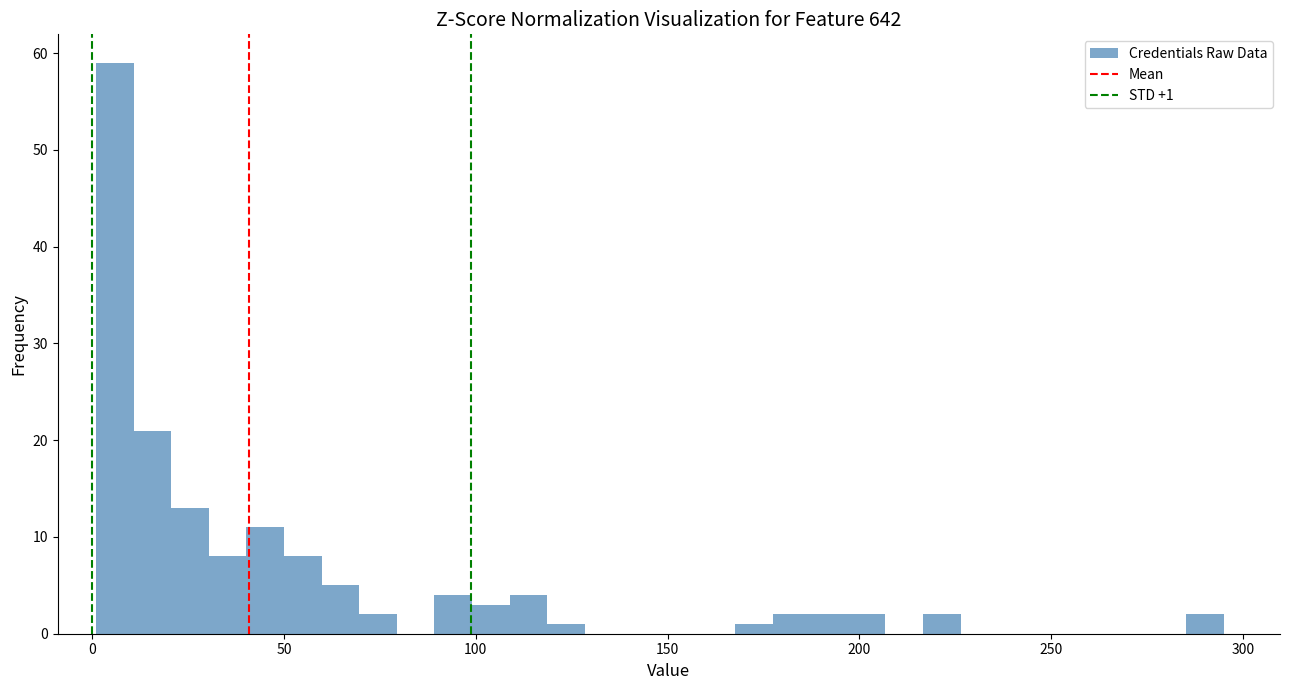

Read against the x-axis, roughly where is the centre of the tallest bar?

5